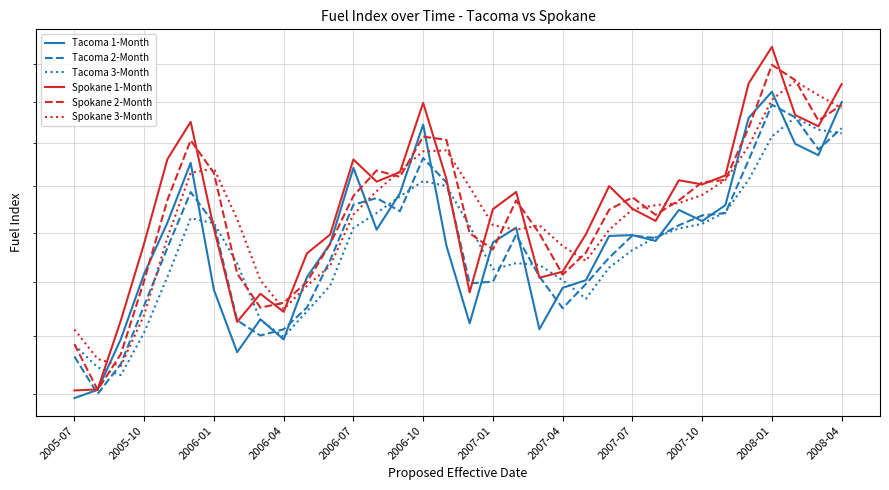

What is the difference between the second highest and second lowest values in the Tacoma 1-Month series?

1.2